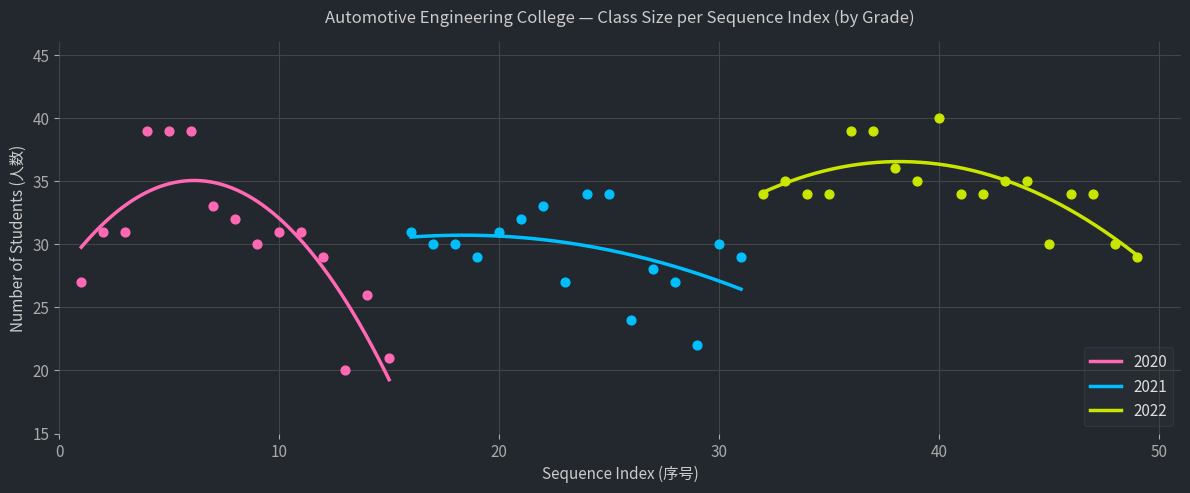

What is the lowest value of the 2020 series?

19.3